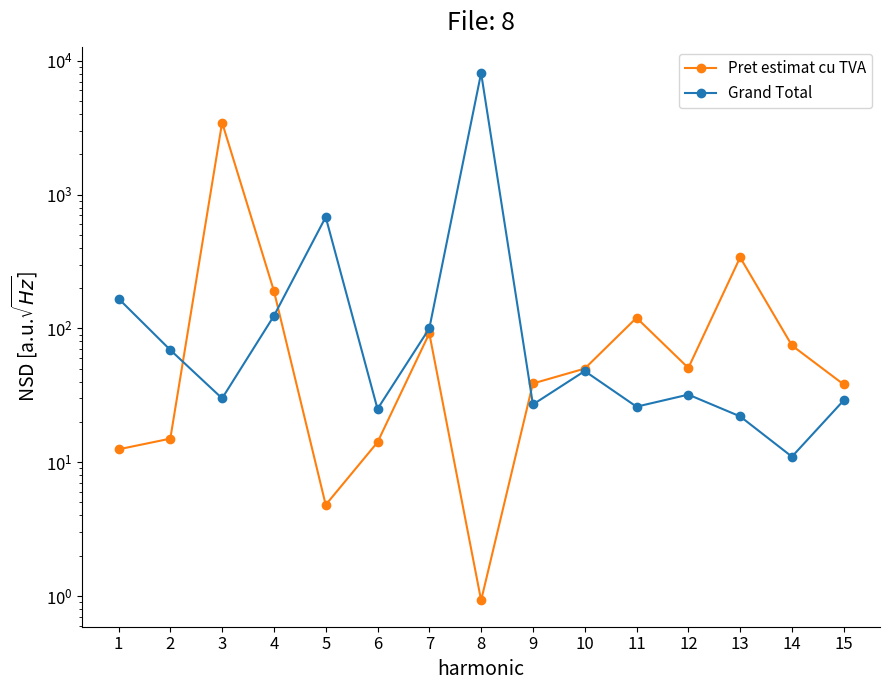

Rank the series by their maximum value, from lowest to highest.

Pret estimat cu TVA, Grand Total